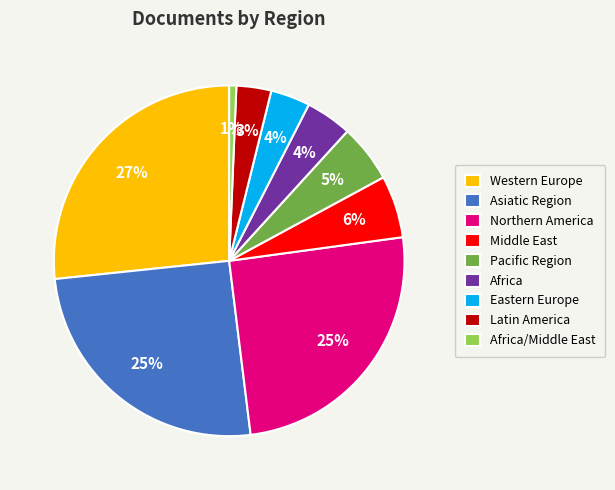

Is Africa/Middle East the majority of the pie?

No